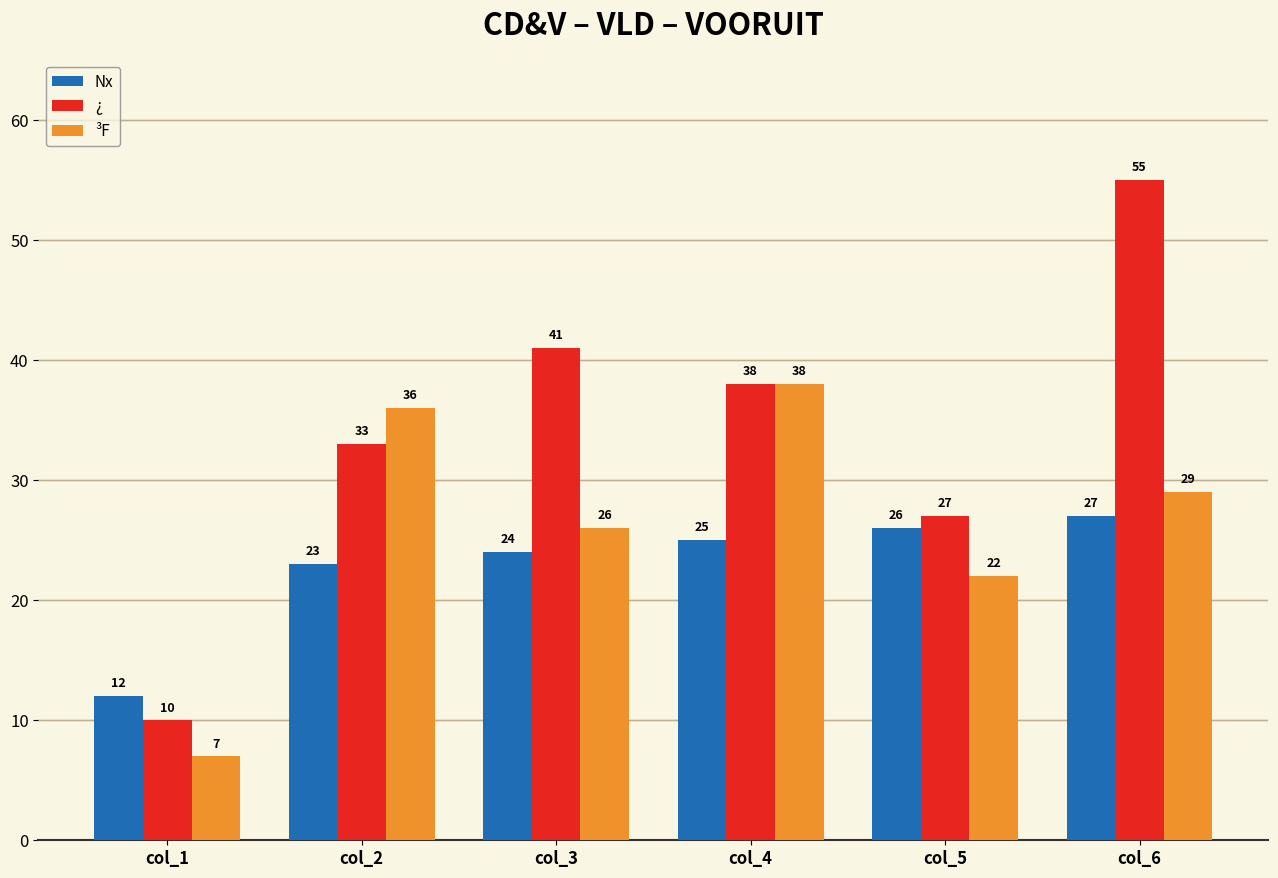

Does the chart contain stacked bars?

No